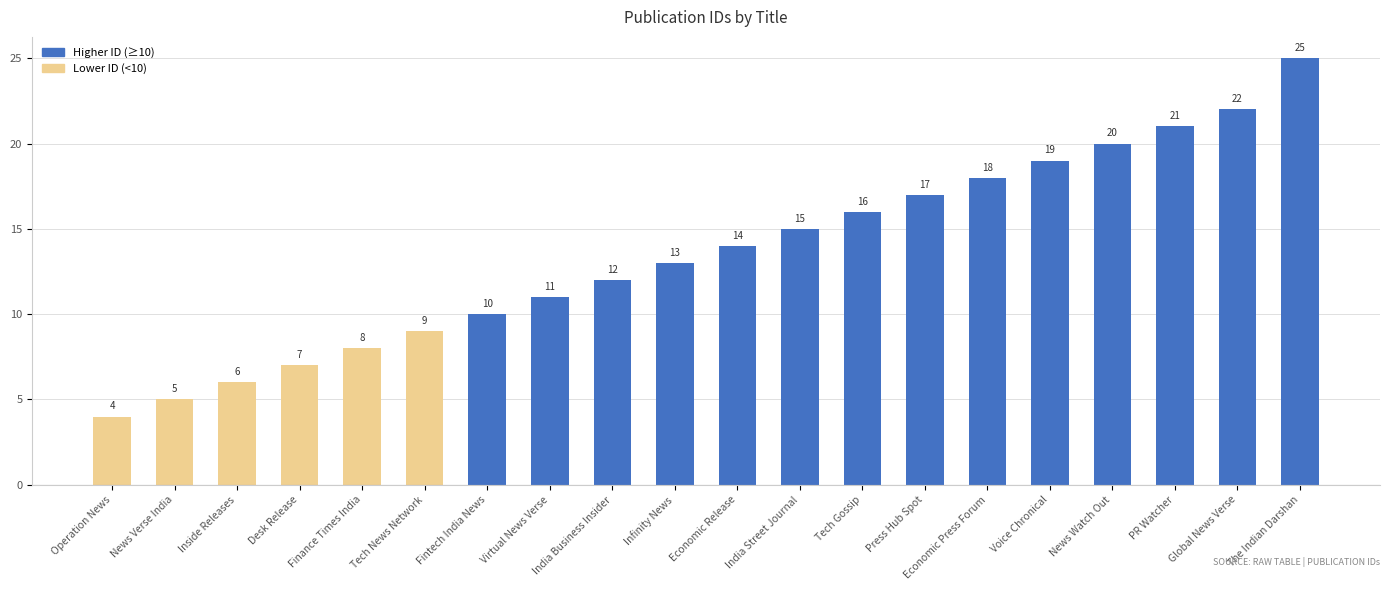

At which category does the chart reach its peak across all series?

The Indian Darshan